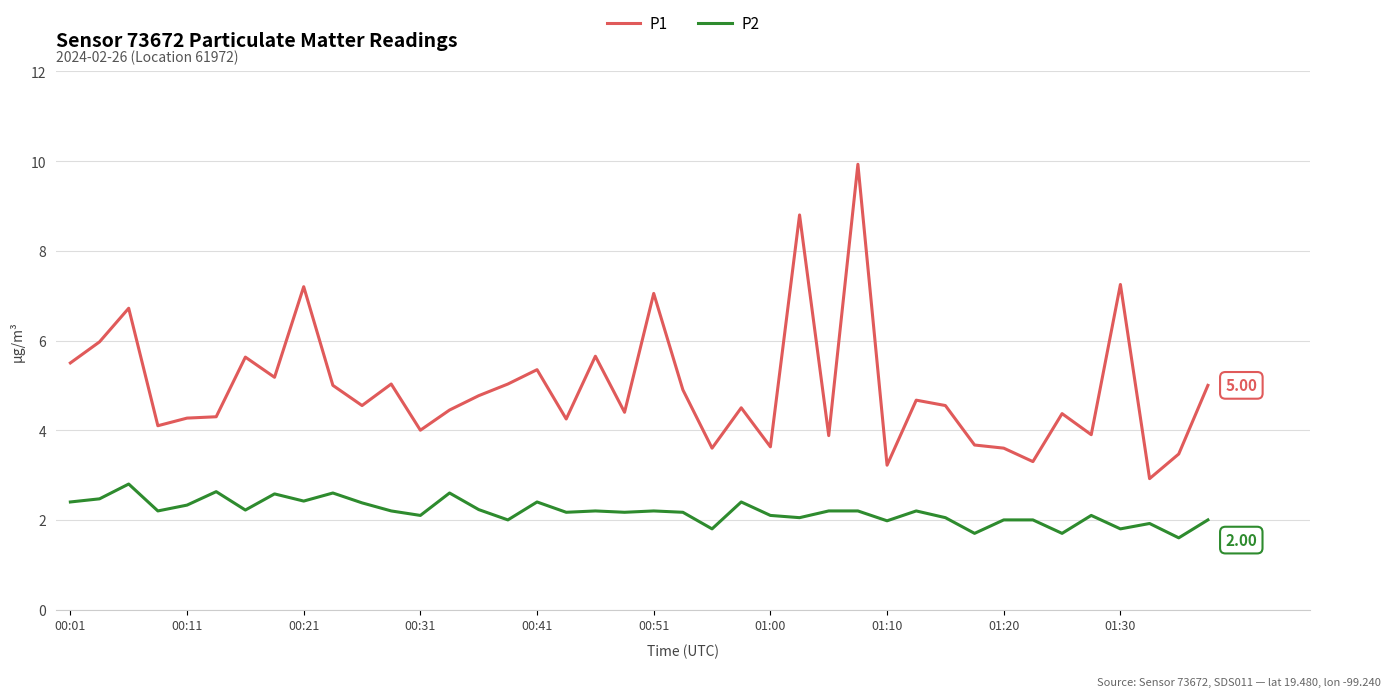

Which series has the largest total across all categories?

P1